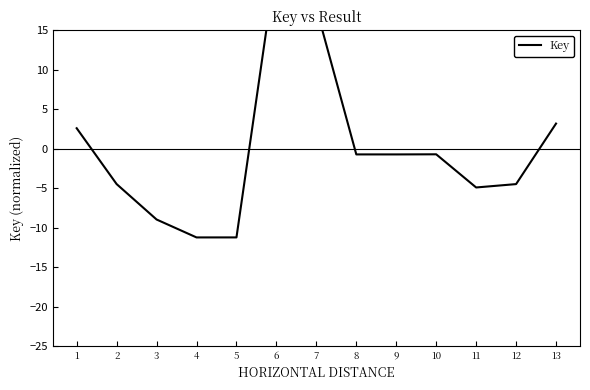

List the labels in order of value, smallest first.

4, 5, 3, 11, 12, 2, 9, 8, 10, 1, 13, 7, 6